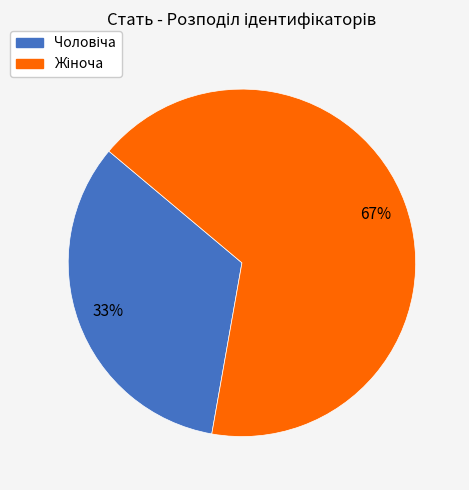

To the nearest percent, what is the average slice percentage?

50%